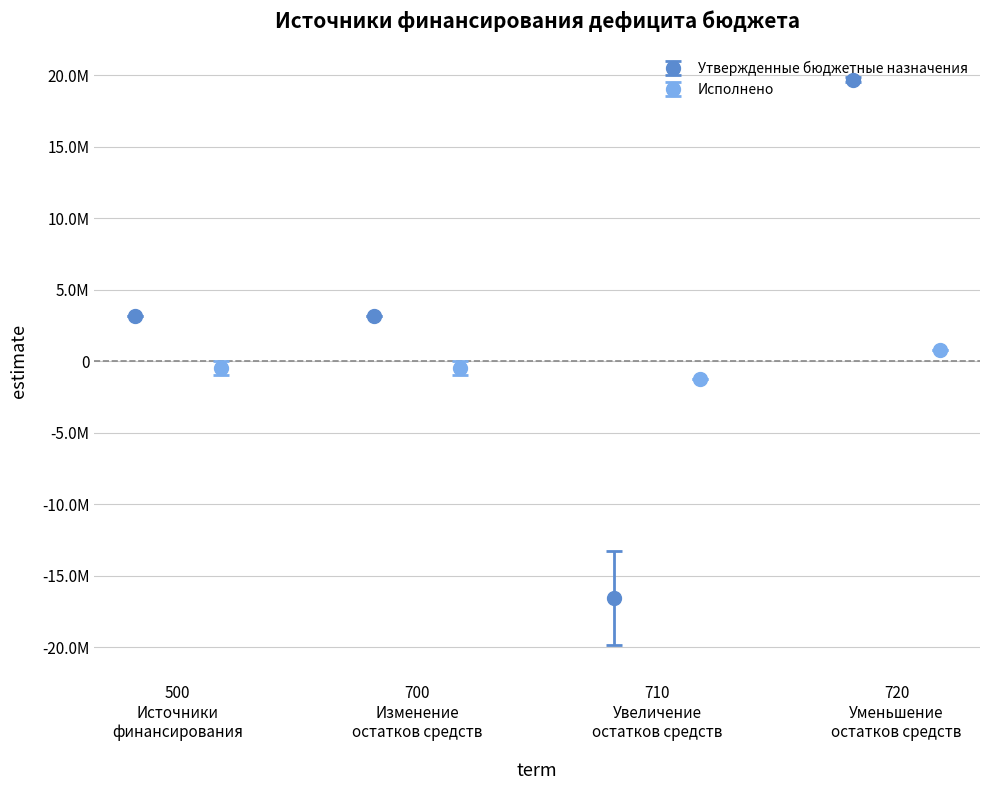

Where does the Утвержденные бюджетные назначения series first go above 3132600?

уменьшение остатков средств (720)